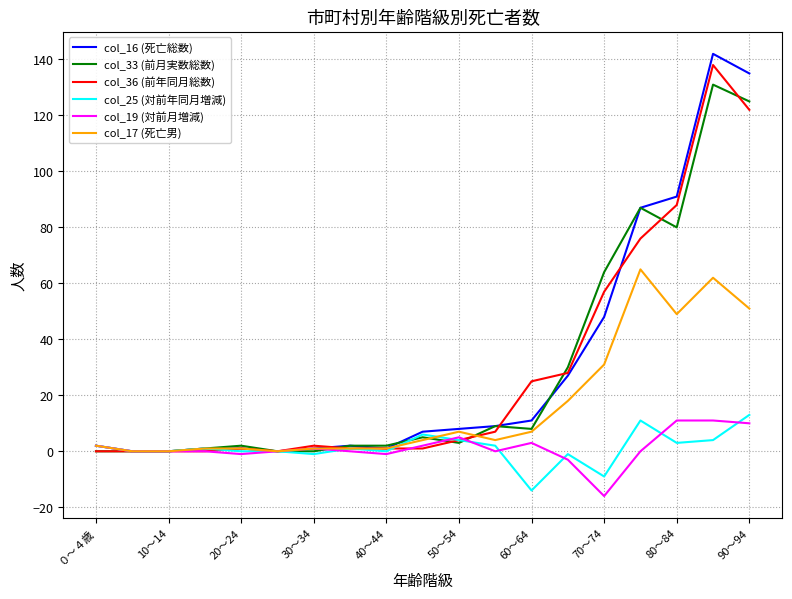

List the series in order of their peak value, highest first.

col_16 (死亡総数), col_36 (前年同月総数), col_33 (前月実数総数), col_17 (死亡男), col_25 (対前年同月増減), col_19 (対前月増減)